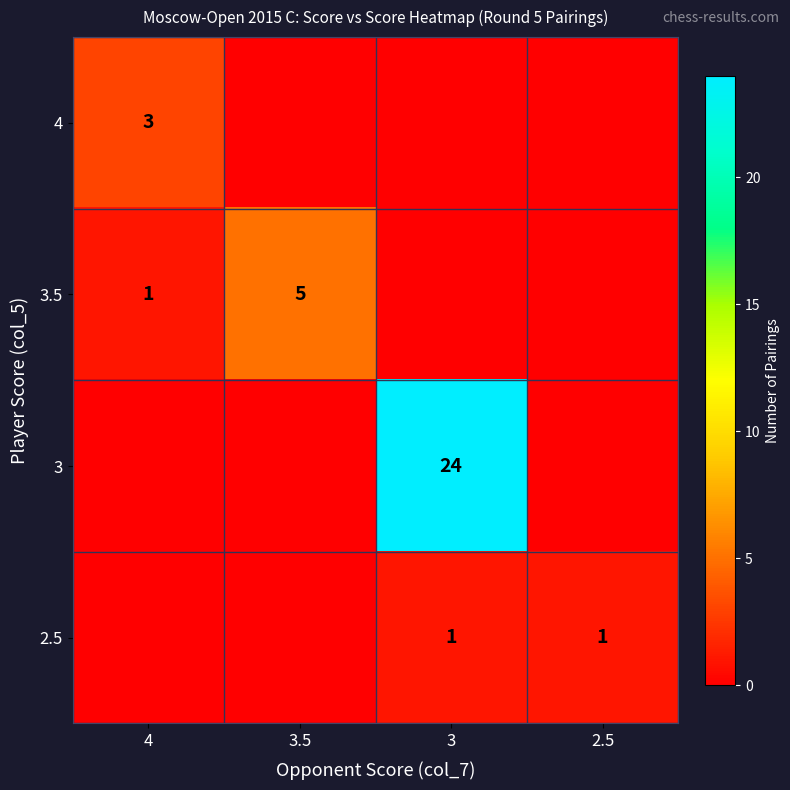

True or false: 3 has a value of 24 at 3.

True